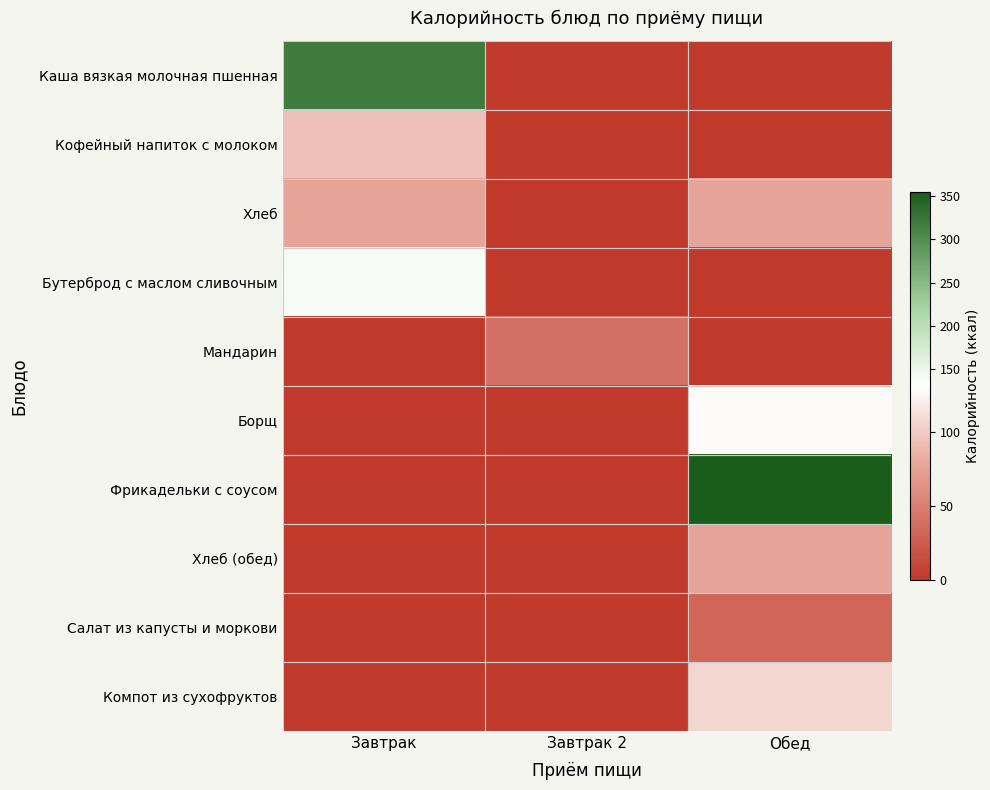

Reading left to right, what are all the values shown in this chart?

Каша вязкая молочная пшенная: Завтрак=318.6	Завтрак 2=0.0	Обед=0.0
Кофейный напиток с молоком: Завтрак=93.3	Завтрак 2=0.0	Обед=0.0
Хлеб: Завтрак=76.7	Завтрак 2=0.0	Обед=76.7
Бутерброд с маслом сливочным: Завтрак=138.6	Завтрак 2=0.0	Обед=0.0
Мандарин: Завтрак=0.0	Завтрак 2=39.0	Обед=0.0
Борщ: Завтрак=0.0	Завтрак 2=0.0	Обед=128.0
Фрикадельки с соусом: Завтрак=0.0	Завтрак 2=0.0	Обед=354.6
Хлеб (обед): Завтрак=0.0	Завтрак 2=0.0	Обед=76.7
Салат из капусты и моркови: Завтрак=0.0	Завтрак 2=0.0	Обед=32.5
Компот из сухофруктов: Завтрак=0.0	Завтрак 2=0.0	Обед=107.0